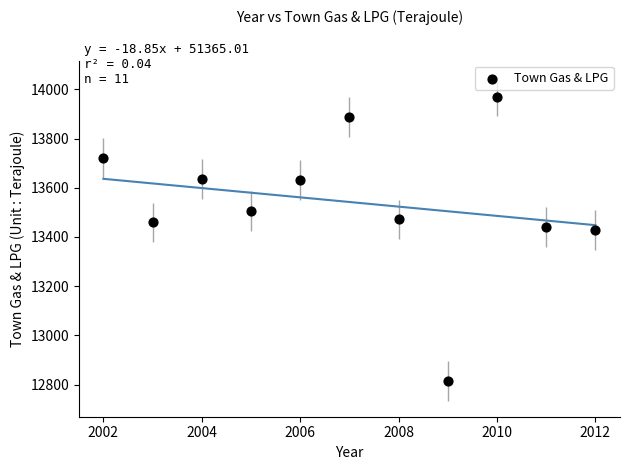

What is the average X value?

2007